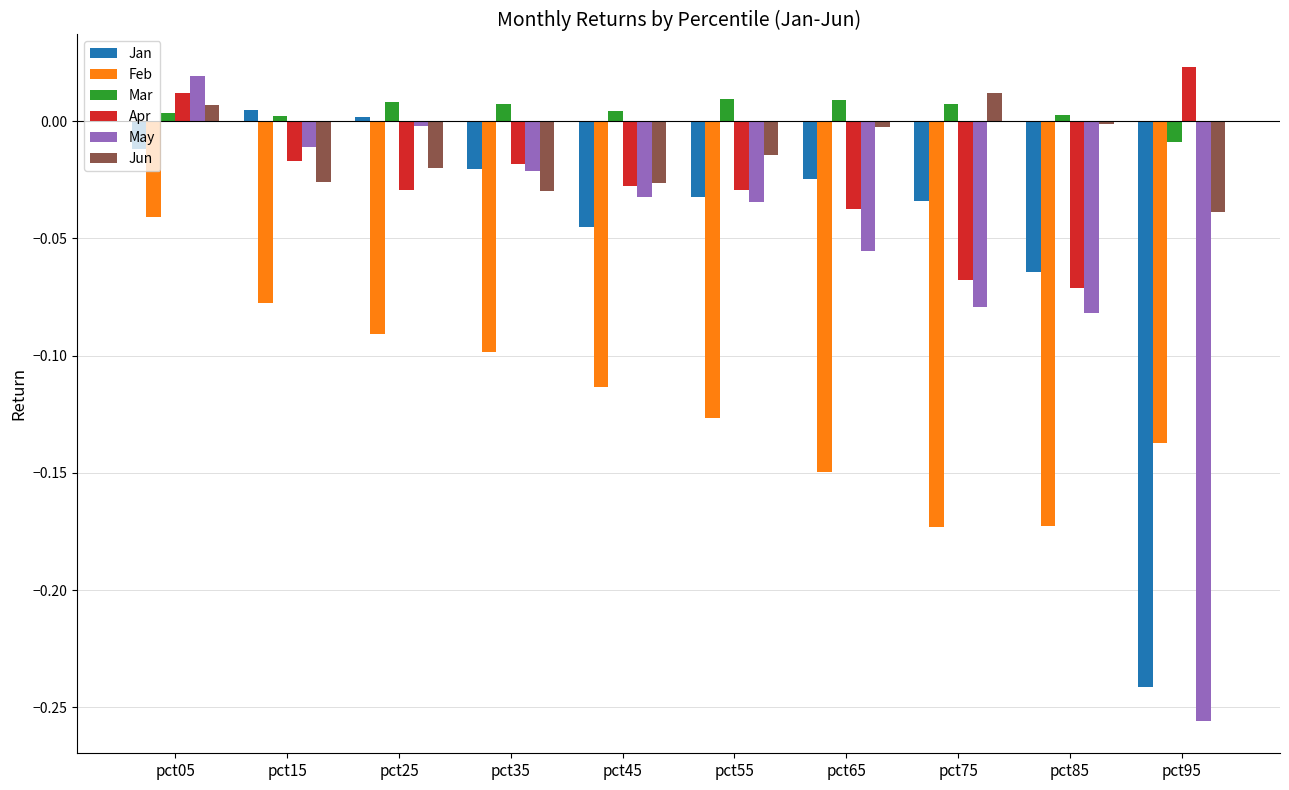

How many distinct data groups are displayed?

6